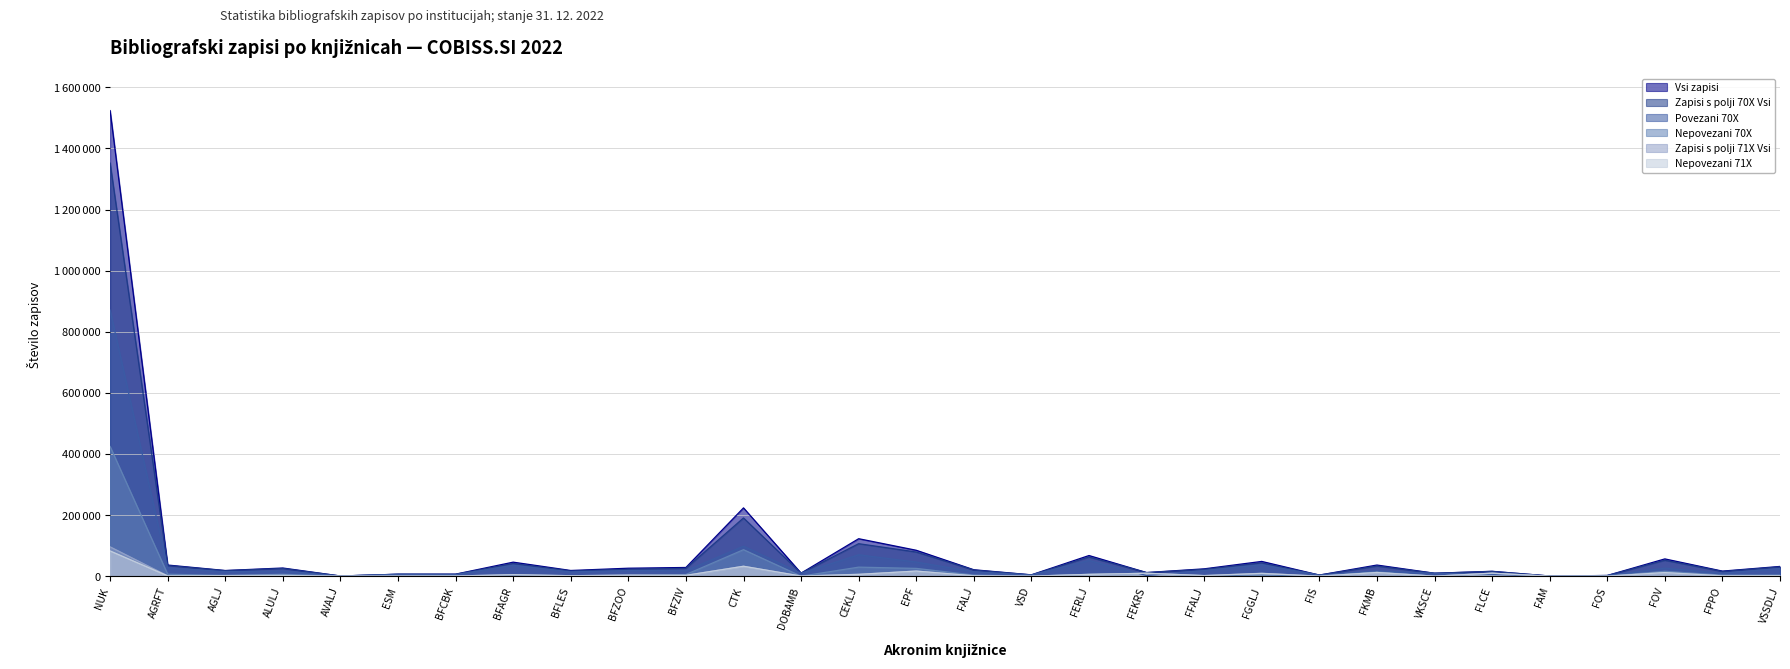

Read the Nepovezani 71X value at DOBAMB, to the nearest 50.

500